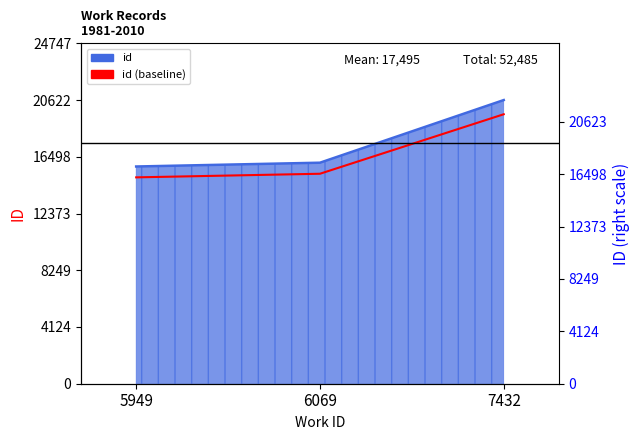

What is the difference between the maximum and minimum values?

4588.5